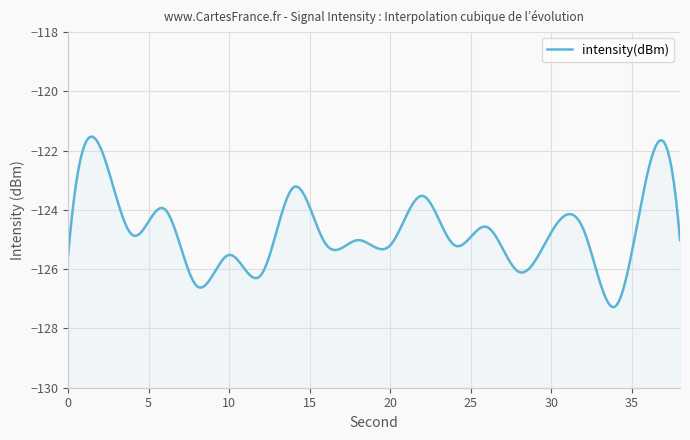

Is it true that the value at 4 is -124.8?

True